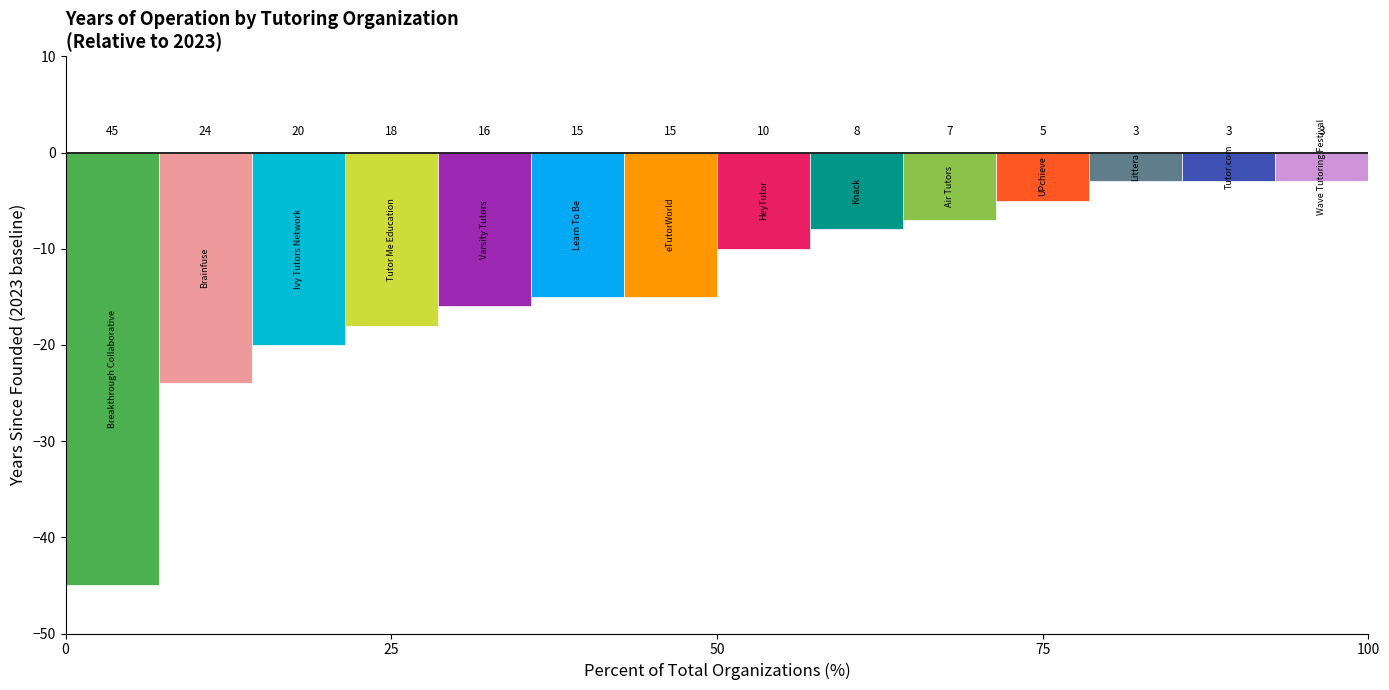

True or false: the data shows 2969 at Varsity Tutors.

False